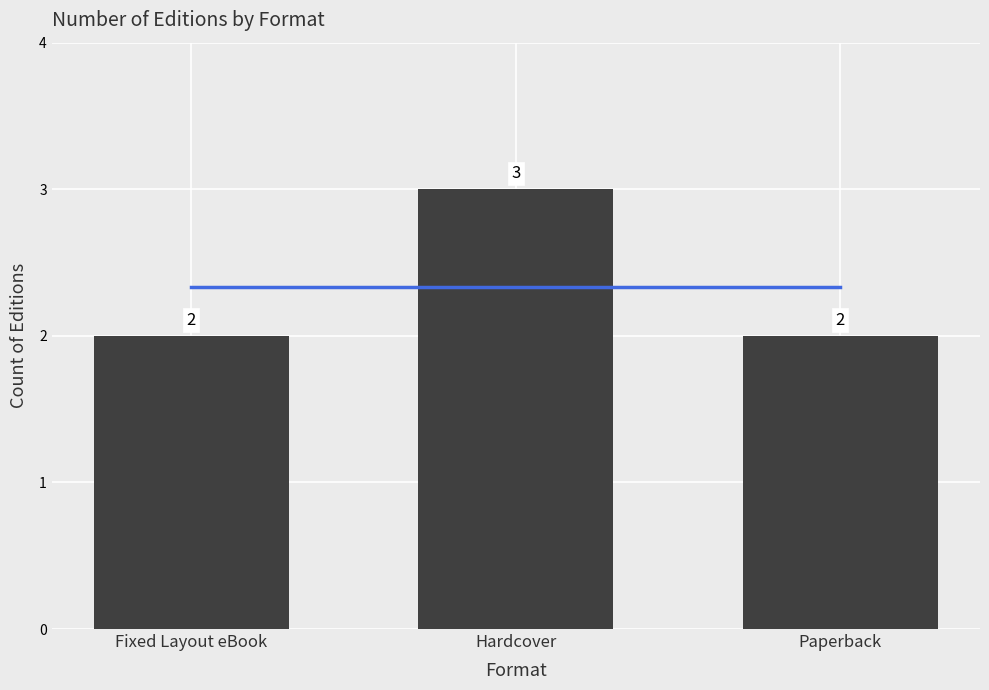

Which has a higher value, Fixed Layout eBook or Paperback?

Fixed Layout eBook